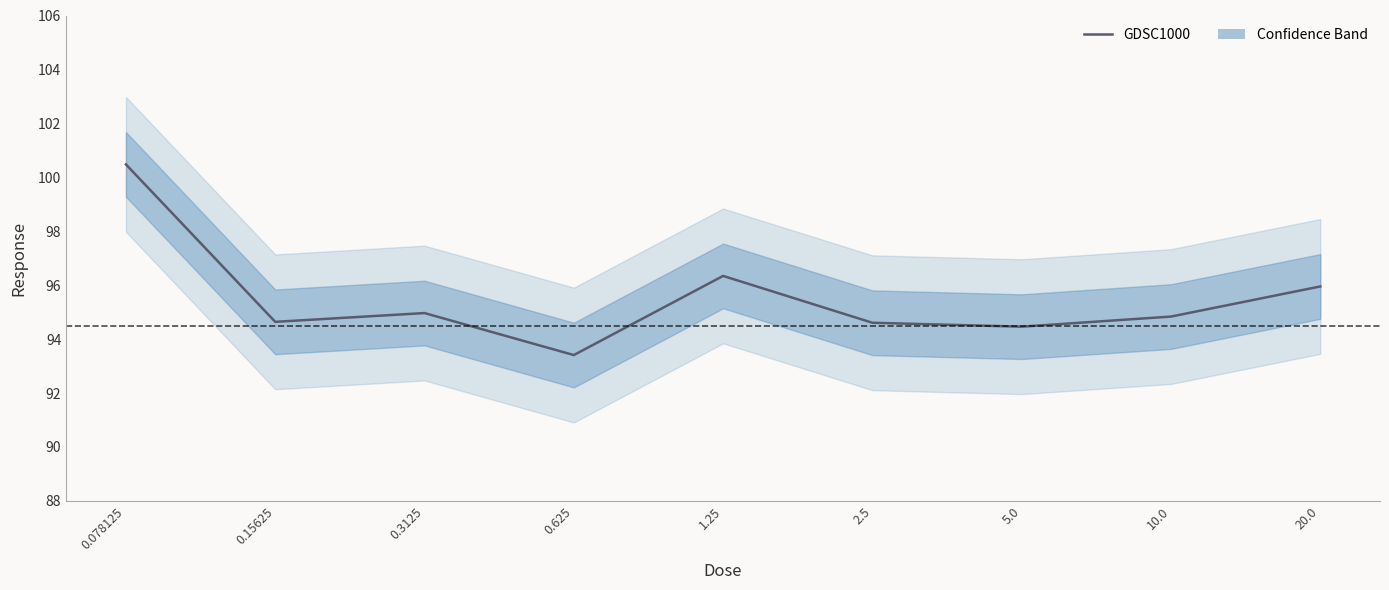

Reading left to right, extract all data points from this chart.

0.078125=100.5	0.15625=94.6	0.3125=95.0	0.625=93.4	1.25=96.3	2.5=94.6	5.0=94.5	10.0=94.8	20.0=96.0